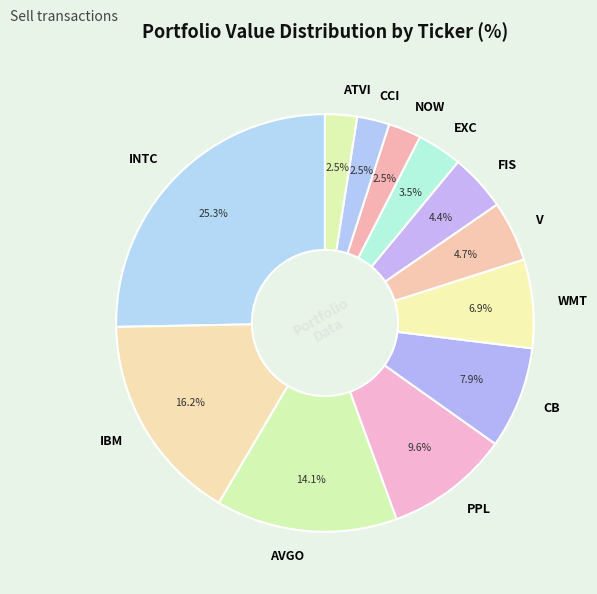

To the nearest percent, what portion does AVGO represent?

14%